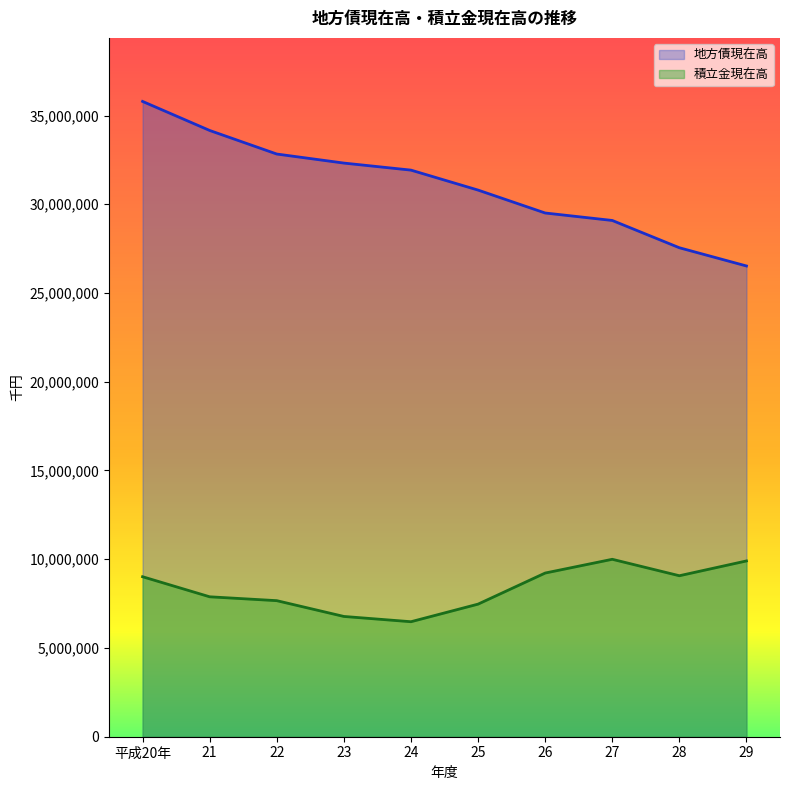

Where is 積立金現在高 nearest to the value 8238265?

21